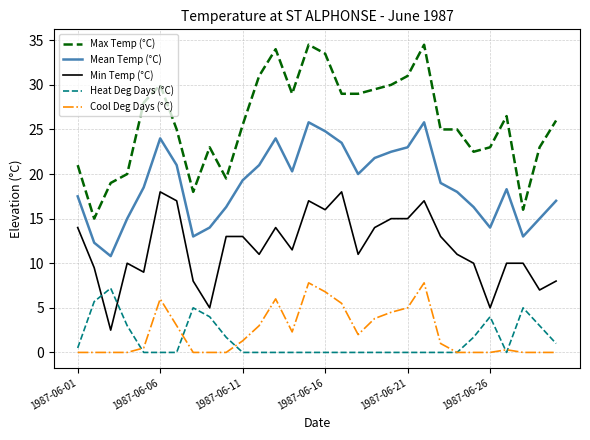

How many series are shown in this chart?

5